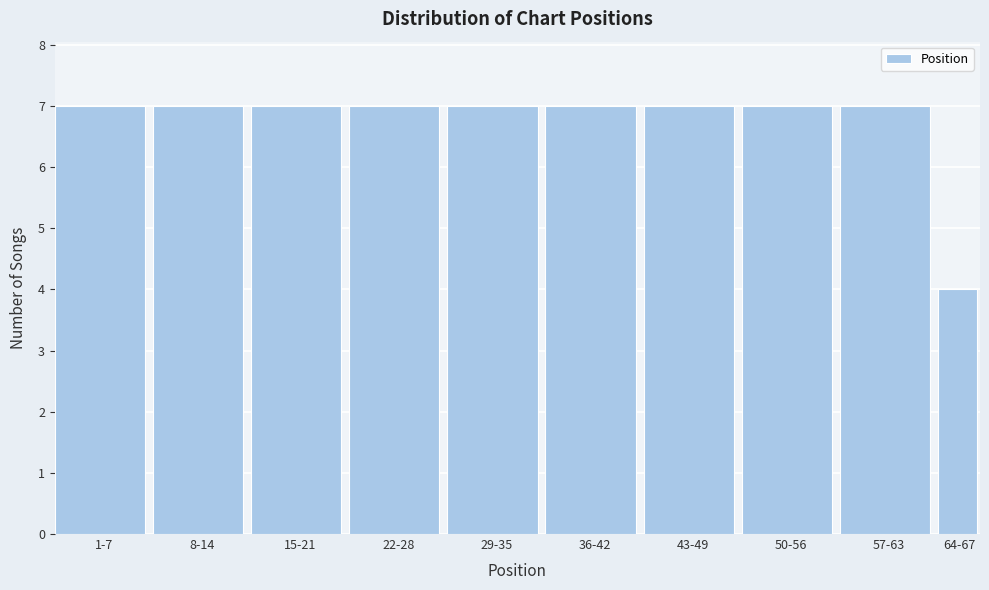

Reading right to left, list all the values displayed in this chart.

4	7	7	7	7	7	7	7	7	7